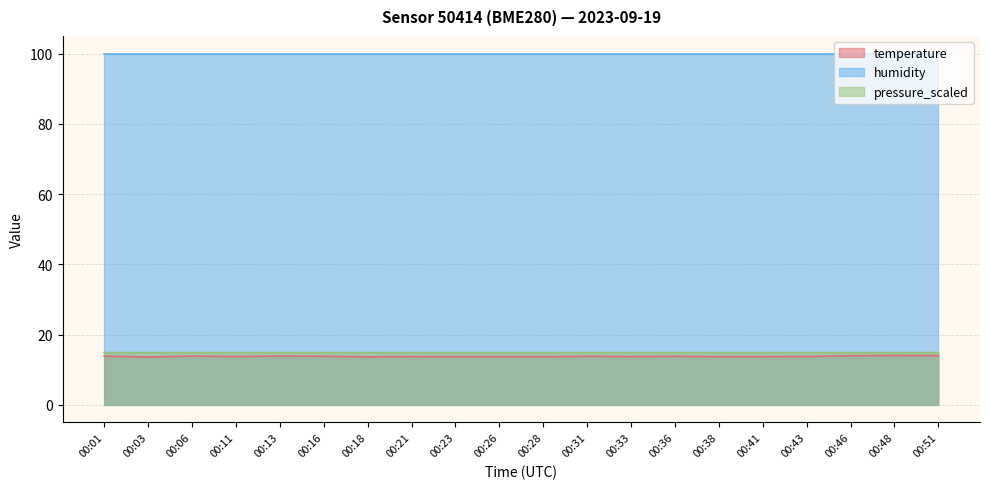

What is the sum of the pressure_scaled values at 00:46 and 00:41?

29.7